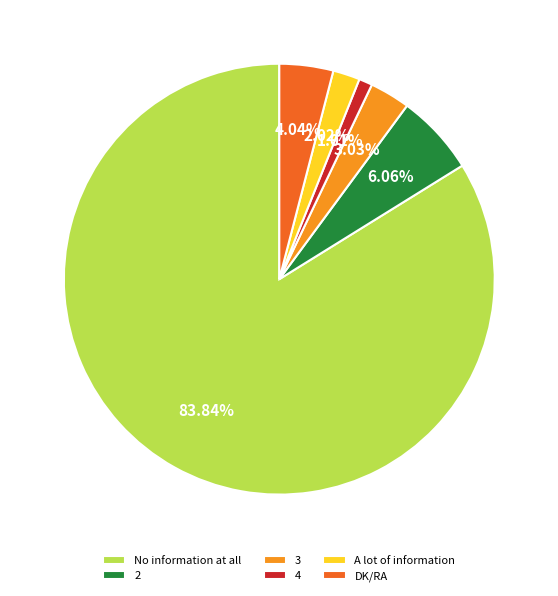

How many segments does this pie chart have?

6